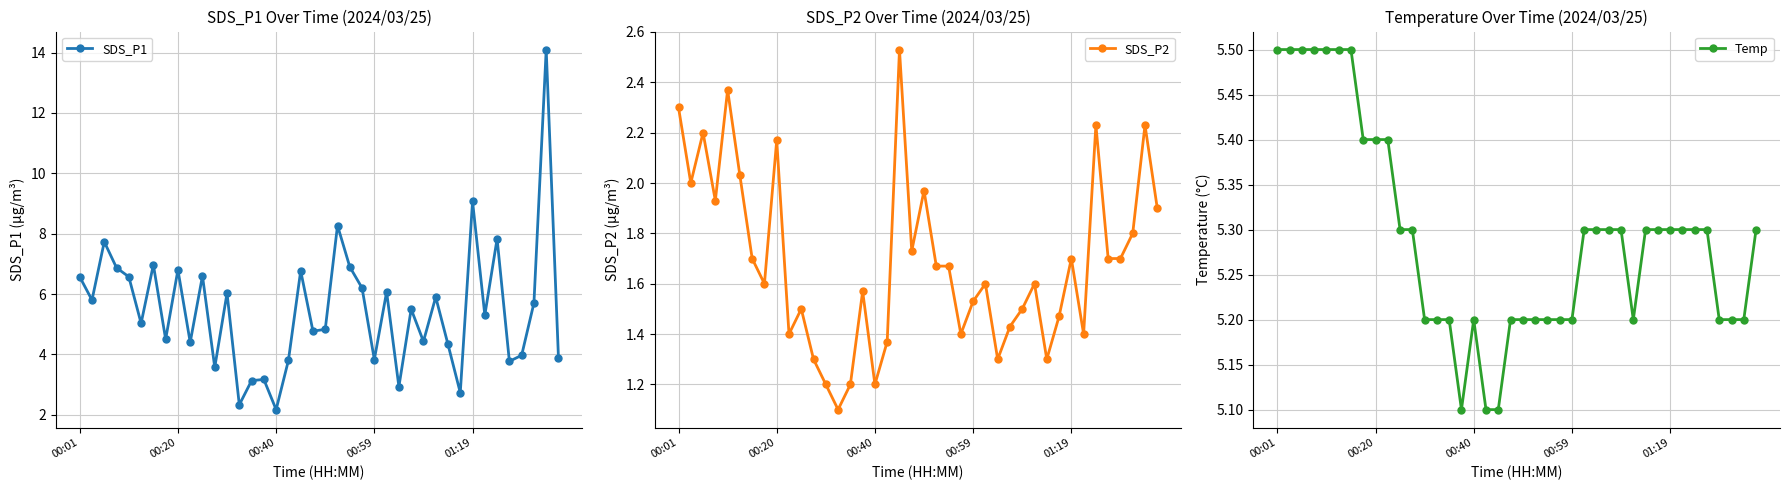

What is the difference between the second highest and second lowest values in the SDS_P2 series?

1.2